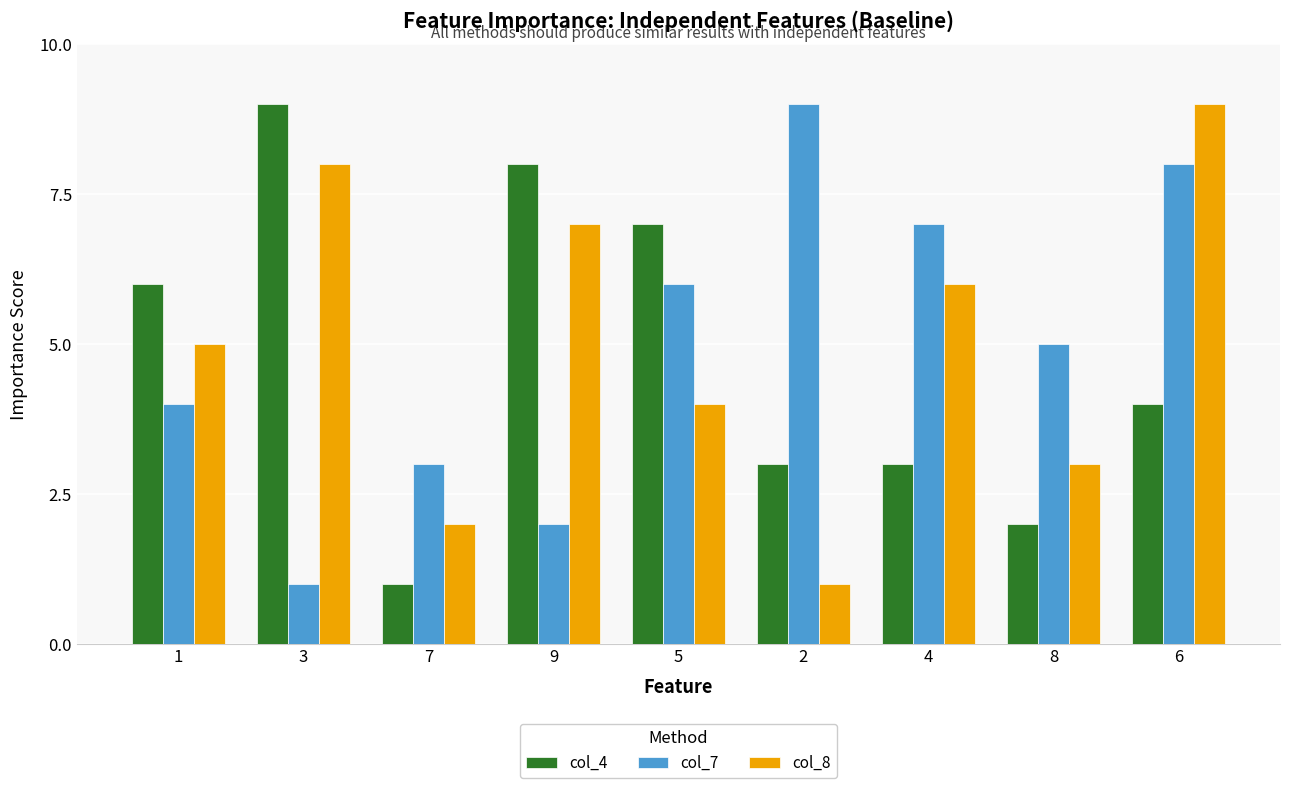

How many values in the col_8 series are below 5?

4